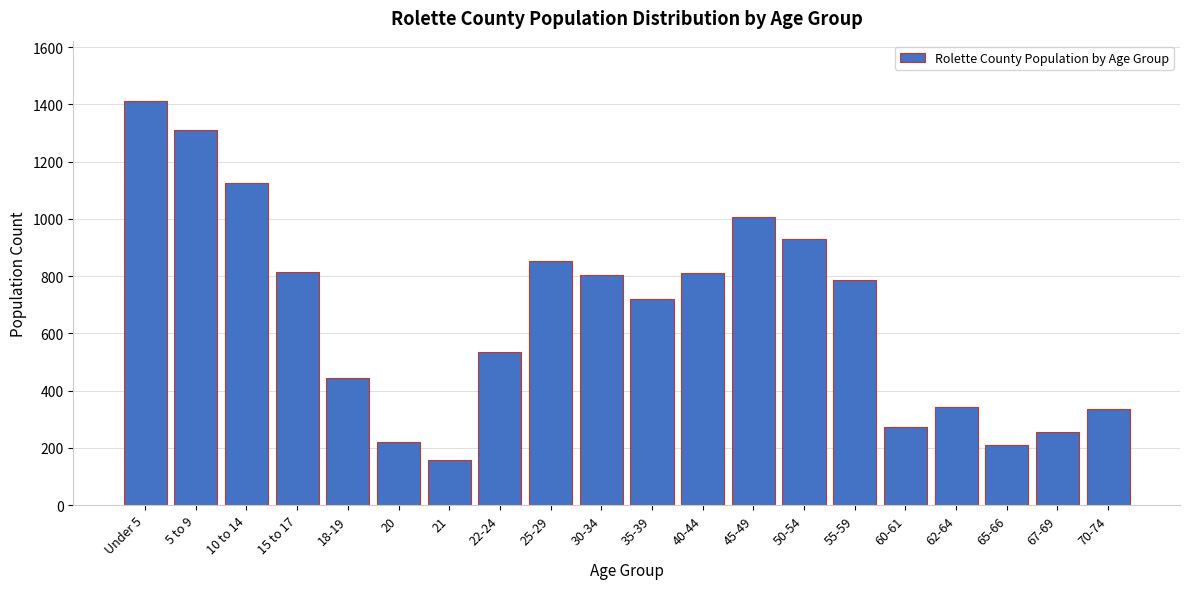

What is the maximum value shown in the chart?

1411